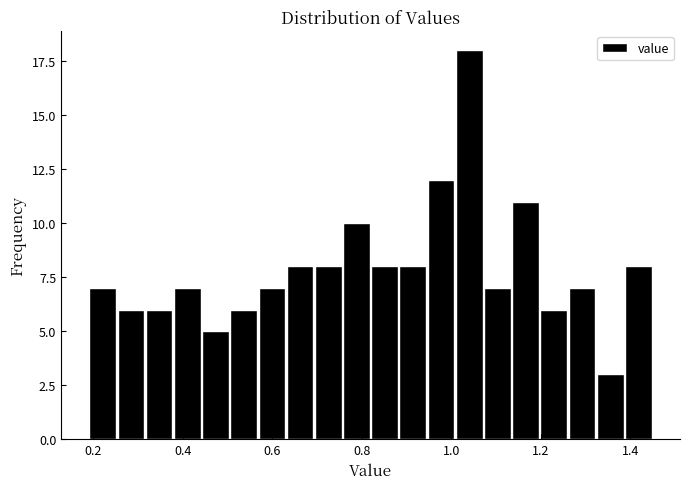

Read against the x-axis, roughly where is the centre of the tallest bar?

1.04